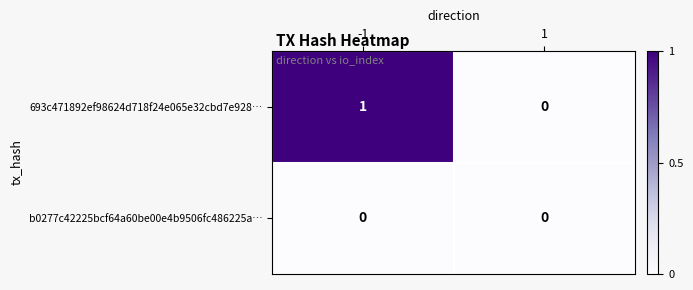

At which category is the sum across all series the highest?

-1